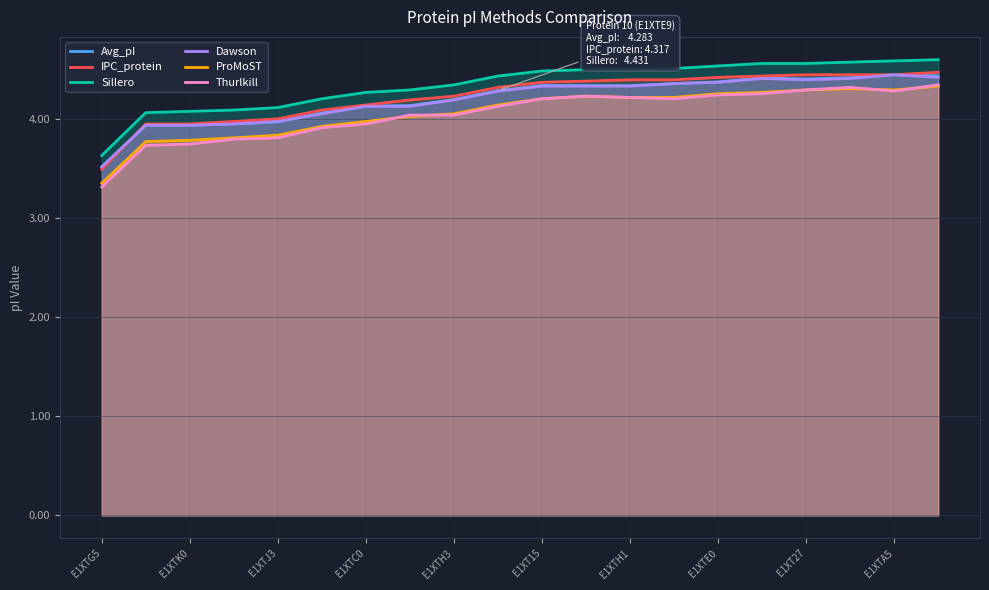

Which series has the widest spread of values?

Thurlkill